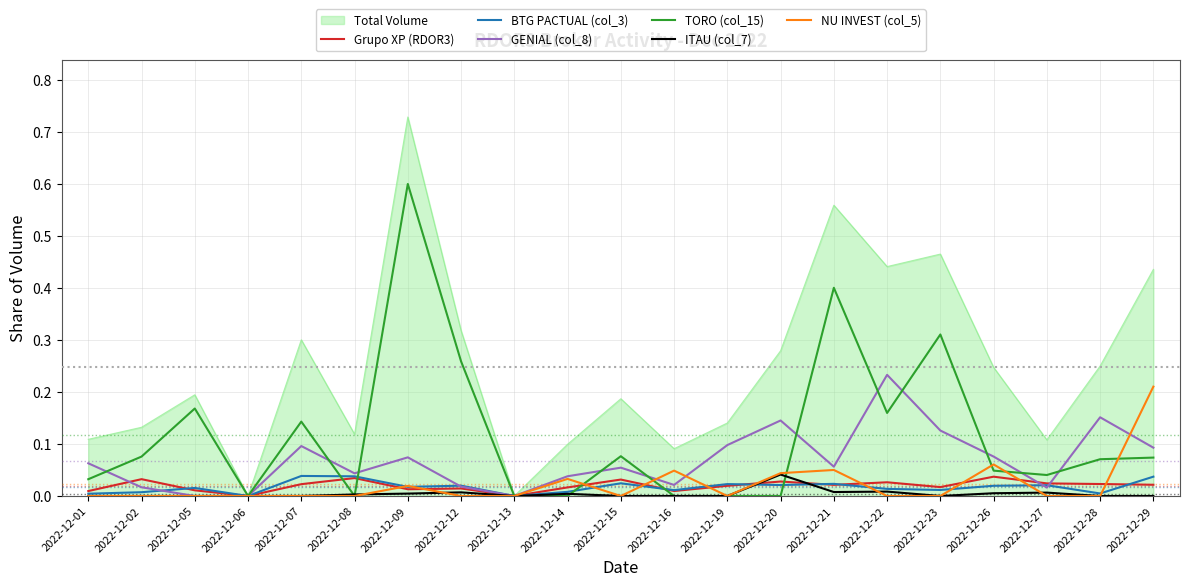

Which series has the widest spread of values?

Total Volume